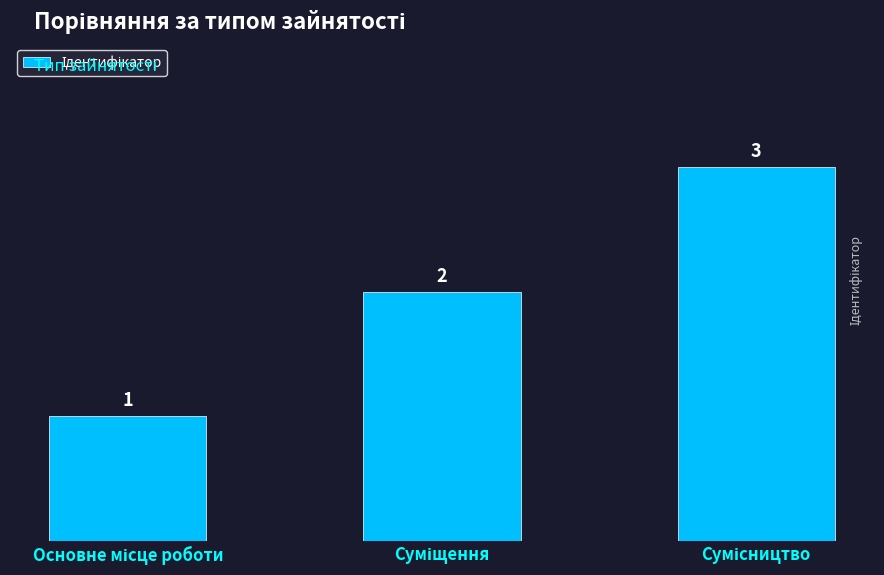

What is the value of the 2nd bar from the left?

2